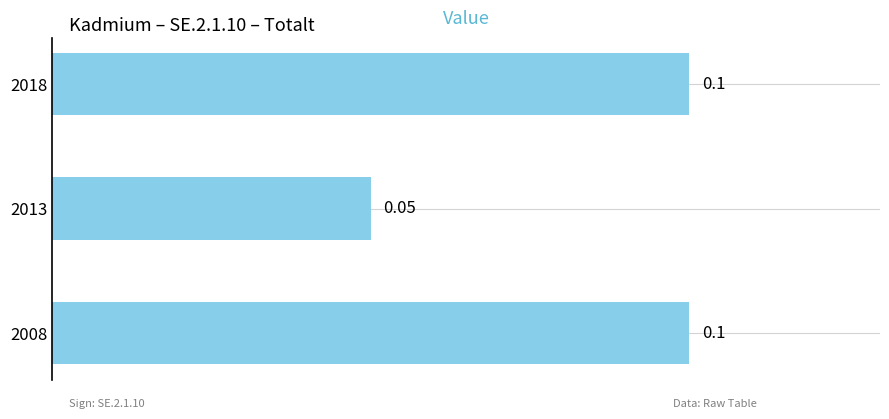

Between 2018 and 2013, which is larger?

2018